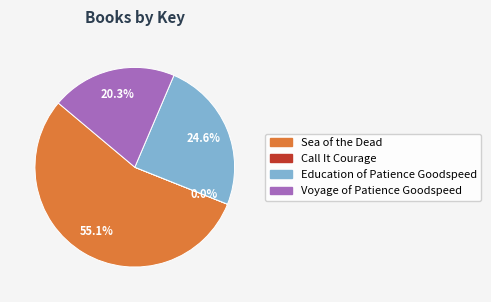

Does any single category account for the majority?

Yes